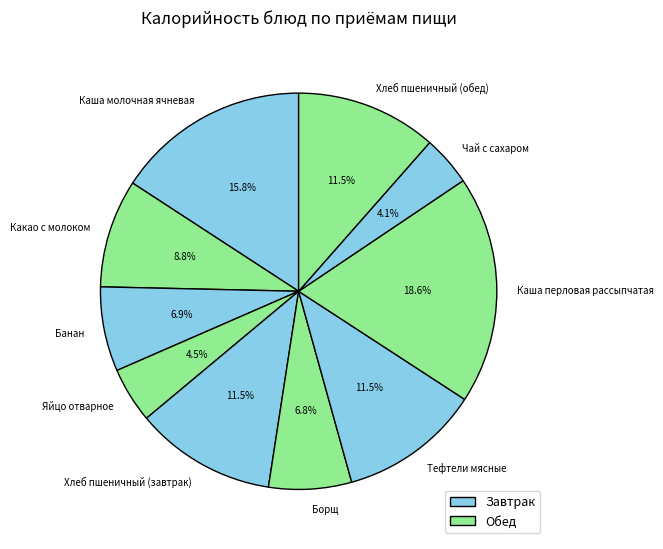

What is the largest slice in the pie chart?

Каша перловая рассыпчатая